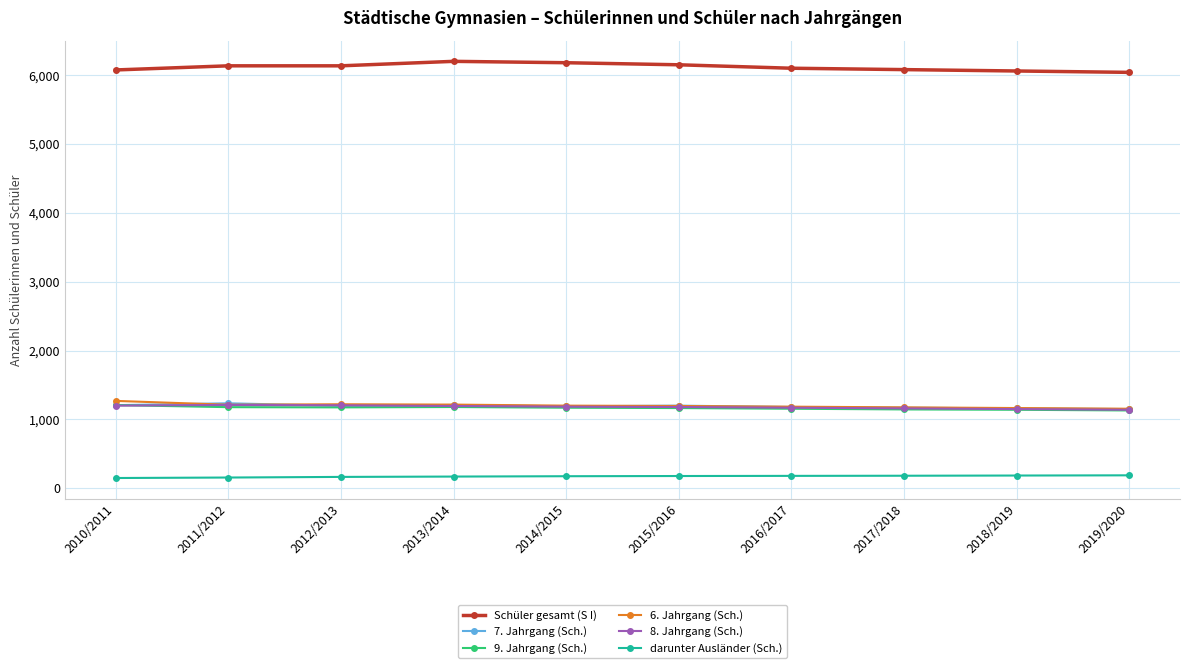

True or false: 7. Jahrgang (Sch.) and darunter Ausländer (Sch.) intersect in this chart.

False